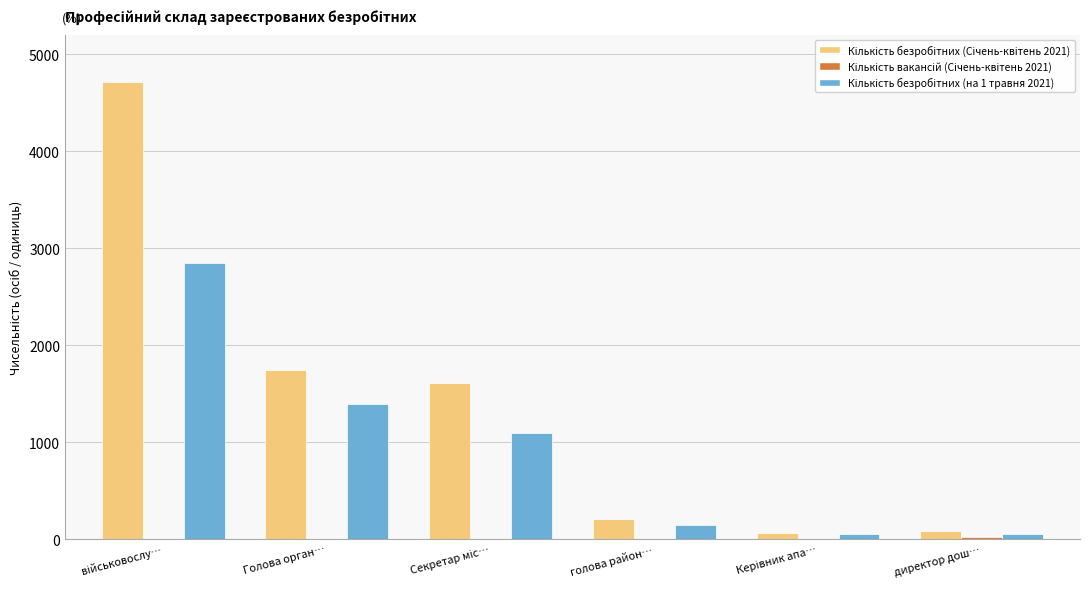

How many categories are shown in the chart?

6